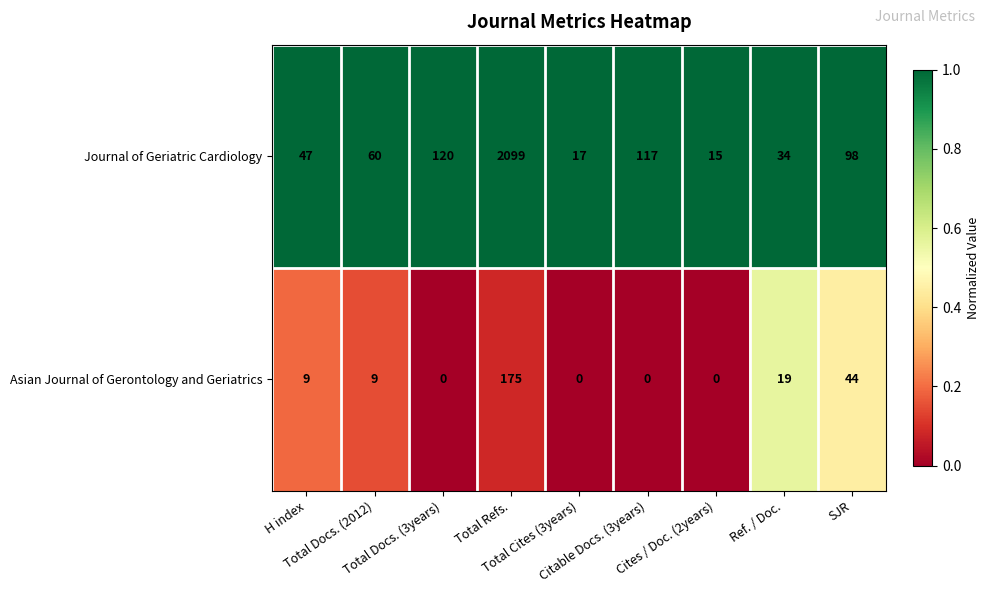

Which series has the widest spread of values?

Journal of Geriatric Cardiology